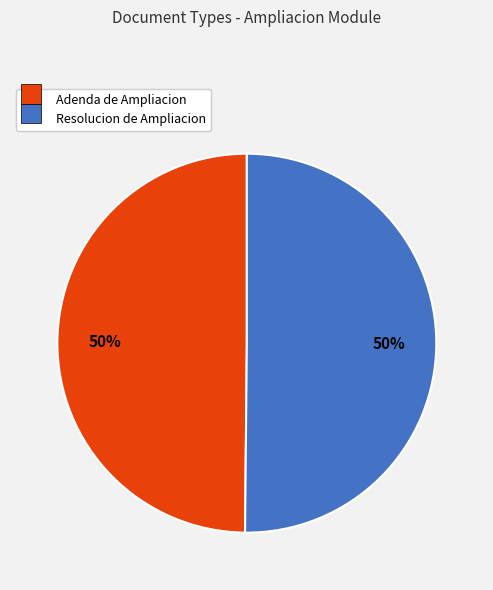

To the nearest percent, what percentage of the pie is Resolucion de Ampliacion?

50%